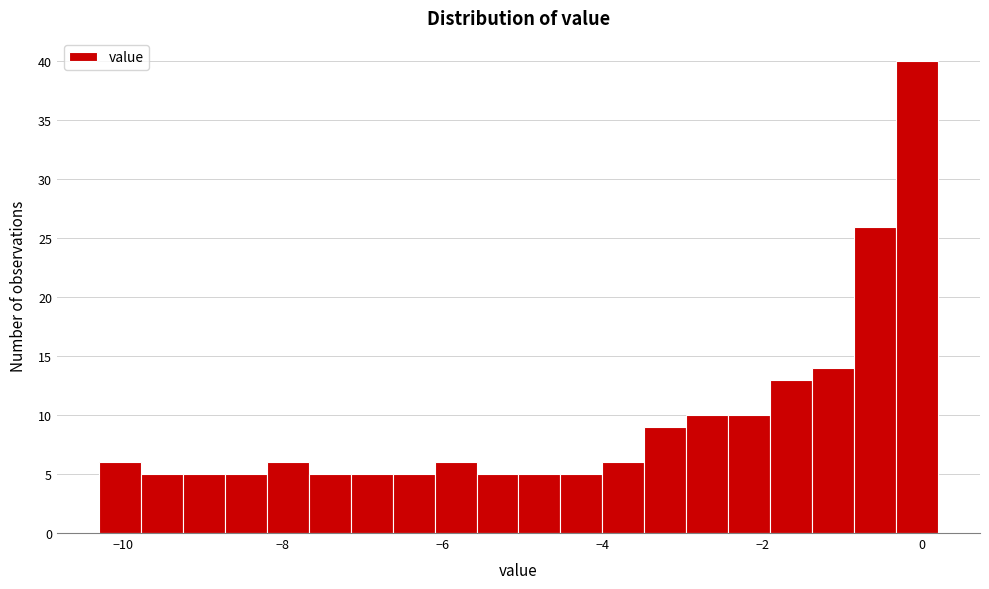

Read against the x-axis, roughly where is the centre of the tallest bar?

0.0